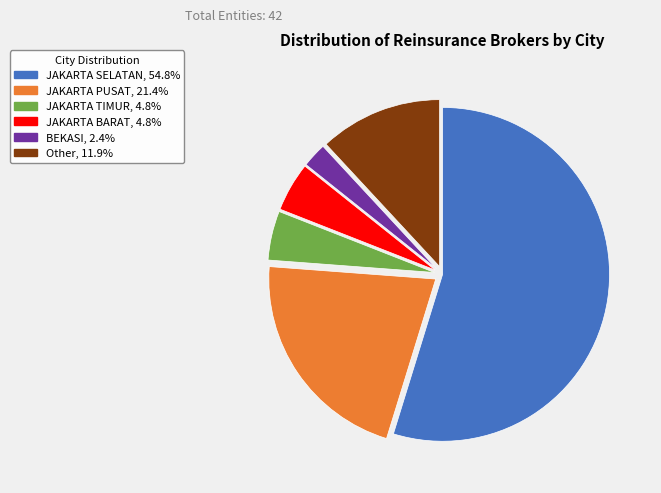

What is the majority slice?

JAKARTA SELATAN